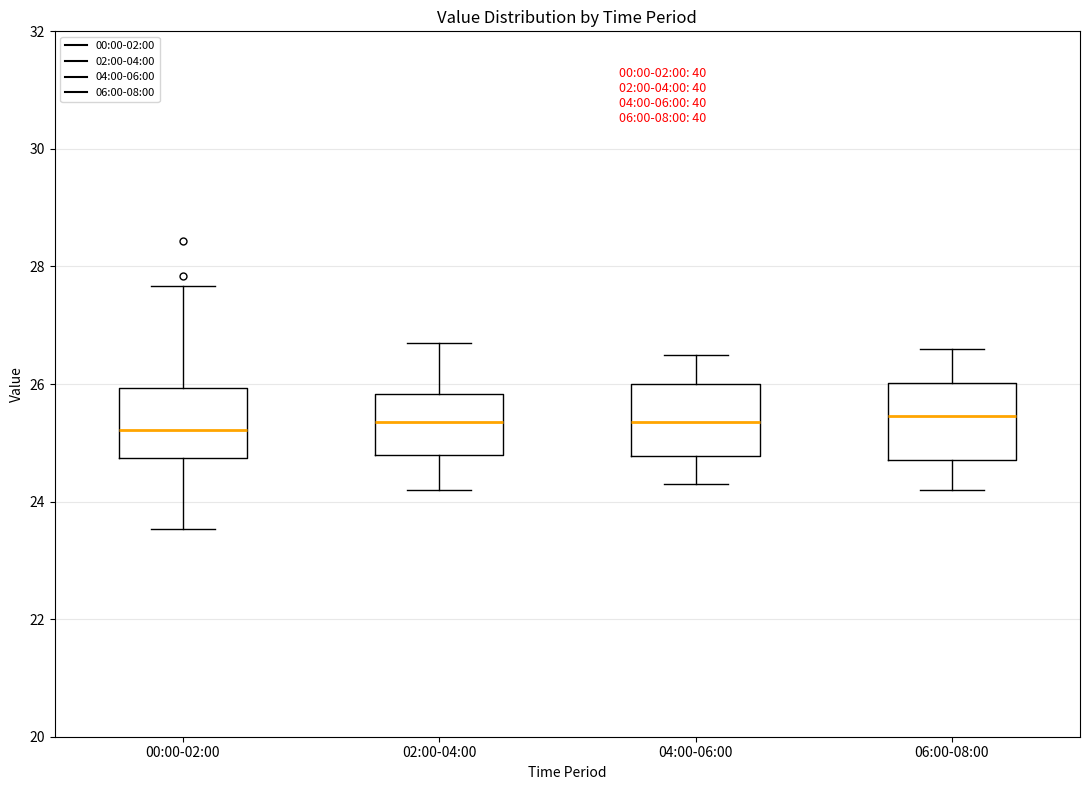

Reading left to right, read every box against the y-axis: the position of its median line, the range the box covers, and the ends of its whiskers. The values are not printed on the chart, so give them approximately, as read against the axis.

00:00-02:00: median 25.2, box 24.8 to 26.0, whiskers 23.6 to 27.6
02:00-04:00: median 25.4, box 24.8 to 25.8, whiskers 24.2 to 26.8
04:00-06:00: median 25.4, box 24.8 to 26.0, whiskers 24.4 to 26.6
06:00-08:00: median 25.4, box 24.8 to 26.0, whiskers 24.2 to 26.6